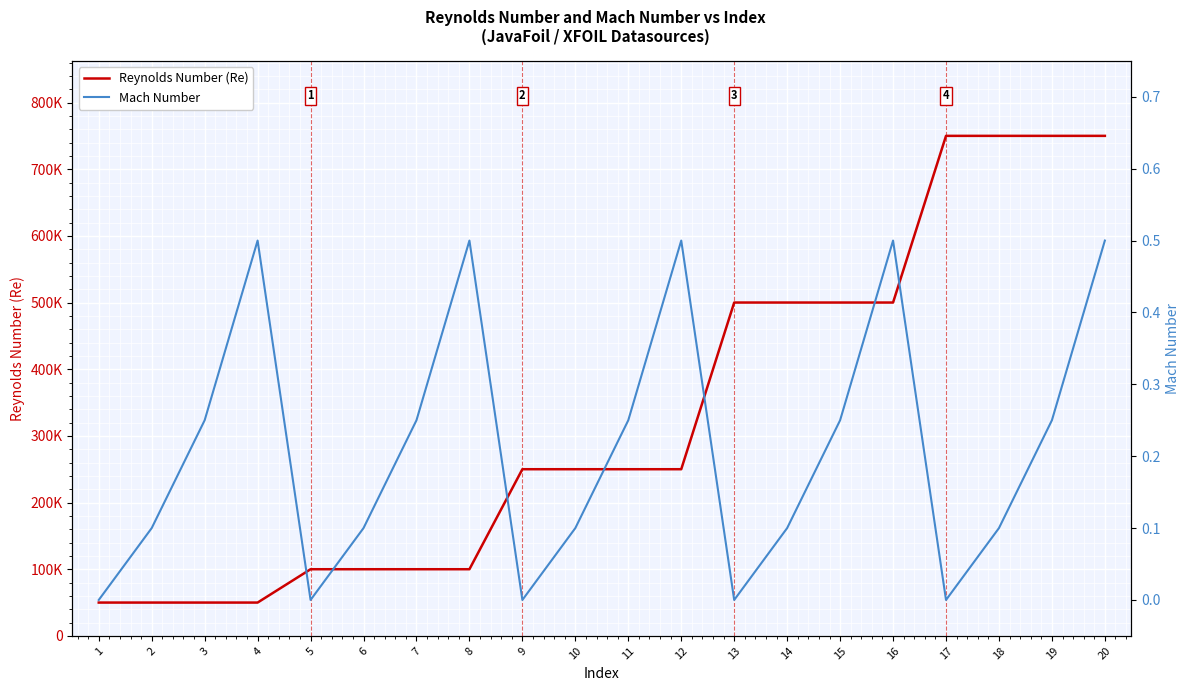

In Mach Number, how many points are higher than both neighbors (excluding endpoints)?

4